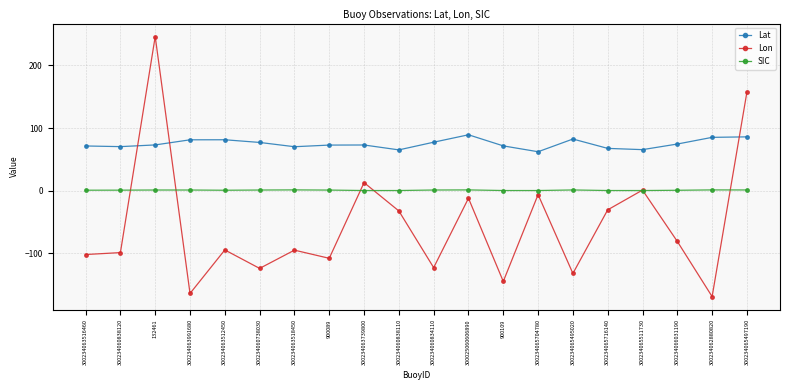

What is the greatest value displayed?

246.3